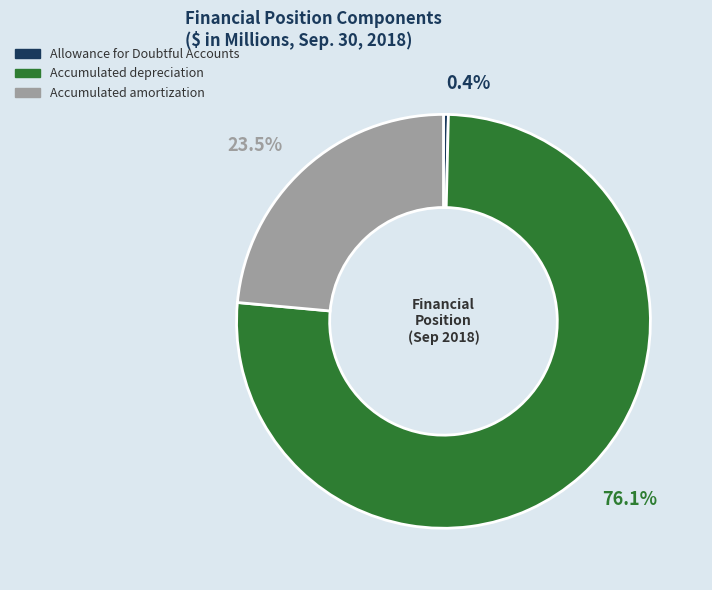

To the nearest percent, what percentage of the pie is Accumulated depreciation?

76%